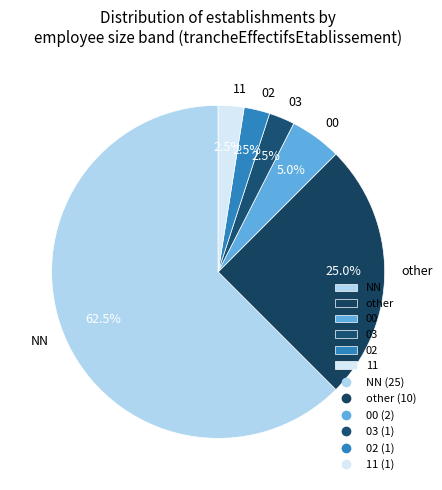

Is there any slice that represents more than half of the pie?

Yes